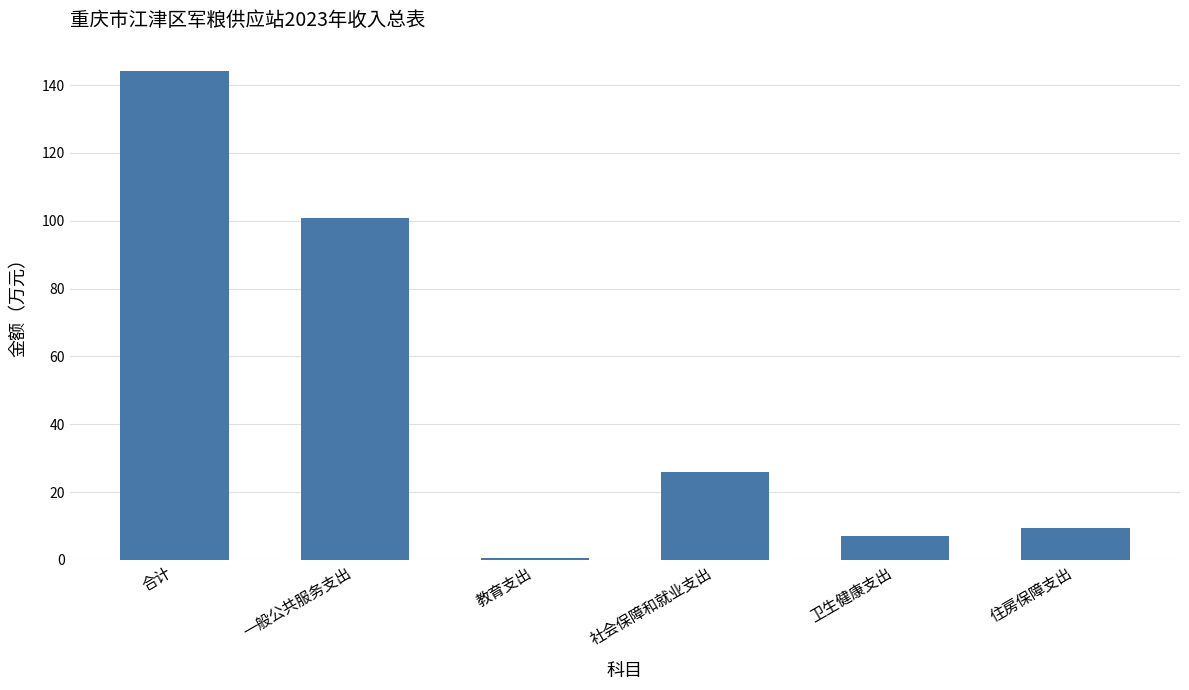

What is the value of the 5th bar from the left?

7.1